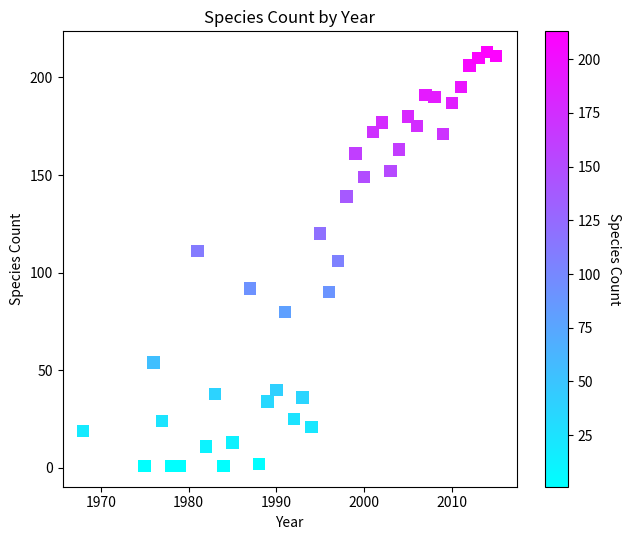

What is the range of Y values (max minus min)?

212